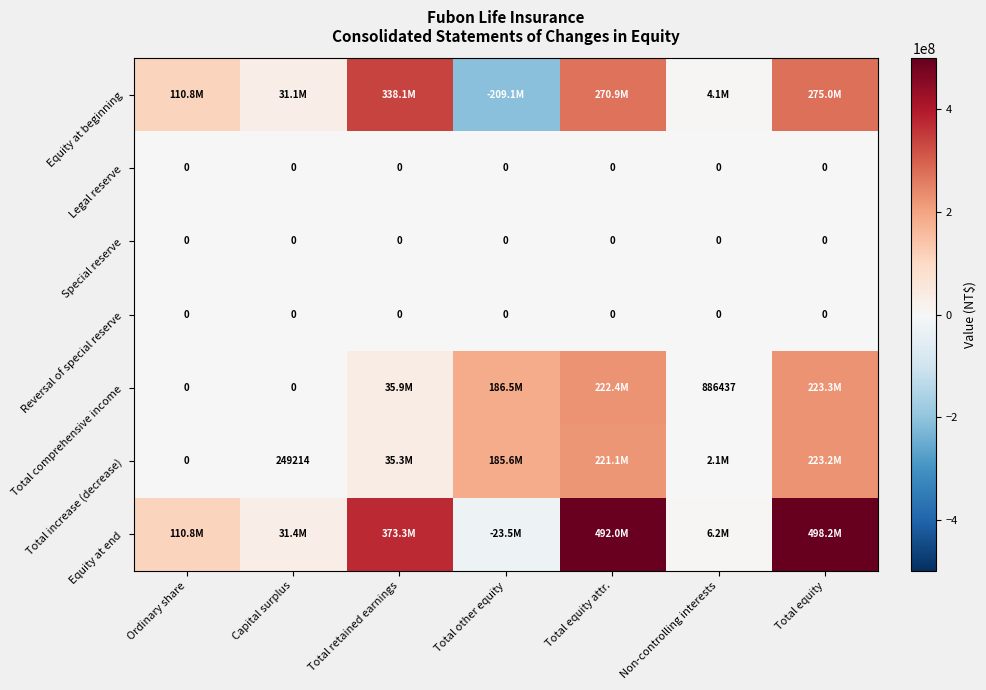

What is the difference between the highest and lowest values at Total equity attr.?

492038137